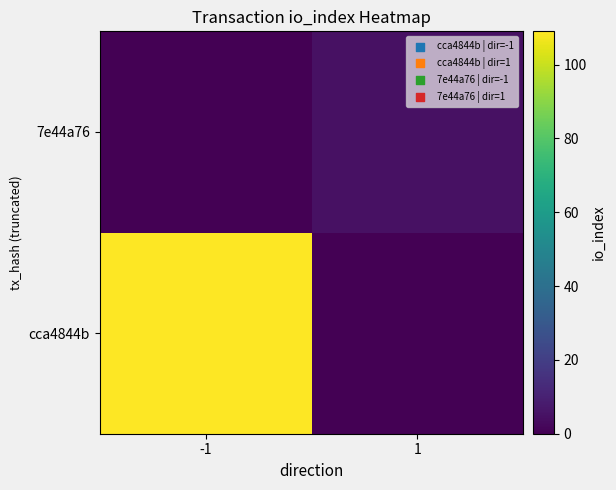

Reading right to left, list all the values displayed in this chart.

cca4844b: 1=0	-1=109
7e44a76: 1=5	-1=0